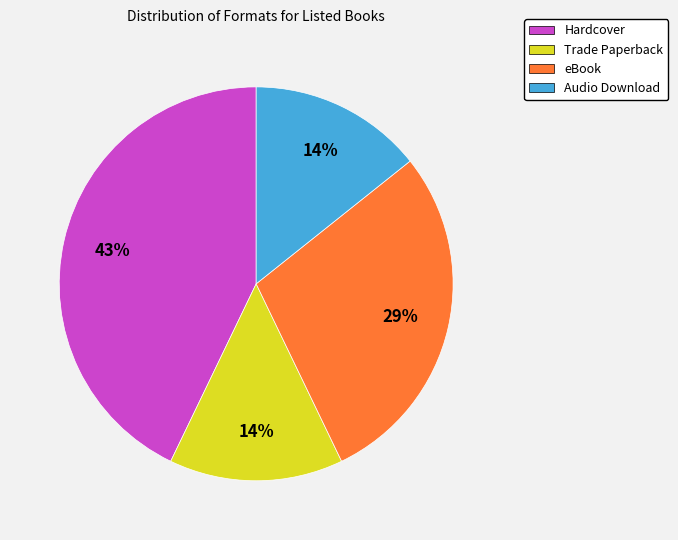

What is the largest slice in the pie chart?

Hardcover